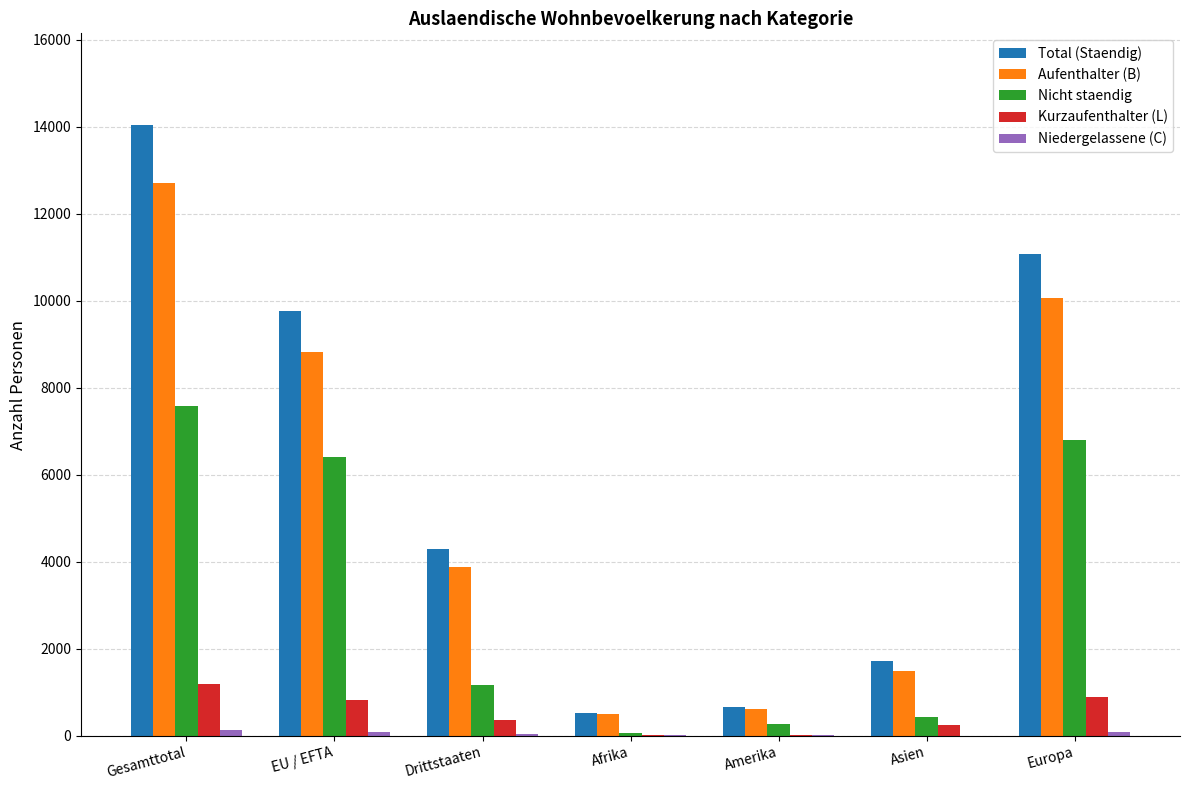

Where is Aufenthalter (B) nearest to the value 6604?

EU / EFTA